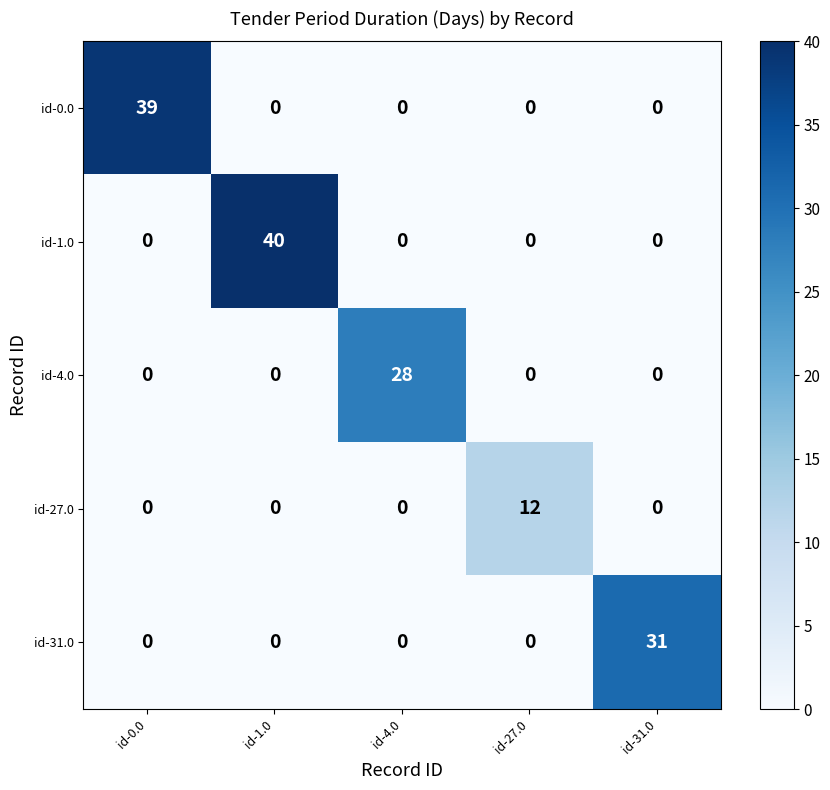

What is the difference between the highest and lowest values at id-4.0?

28